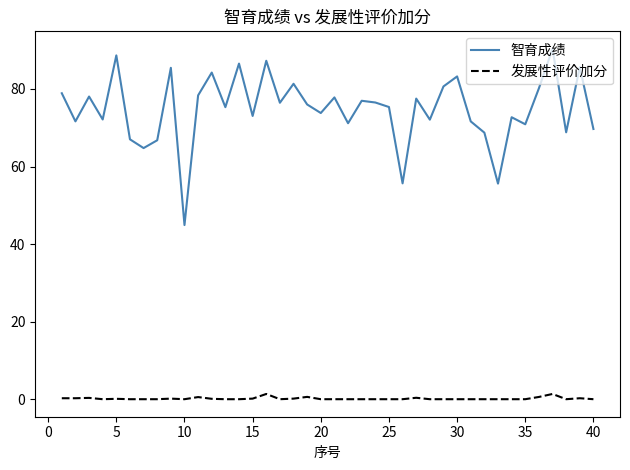

Rank the series by their maximum value, from highest to lowest.

智育成绩, 发展性评价加分